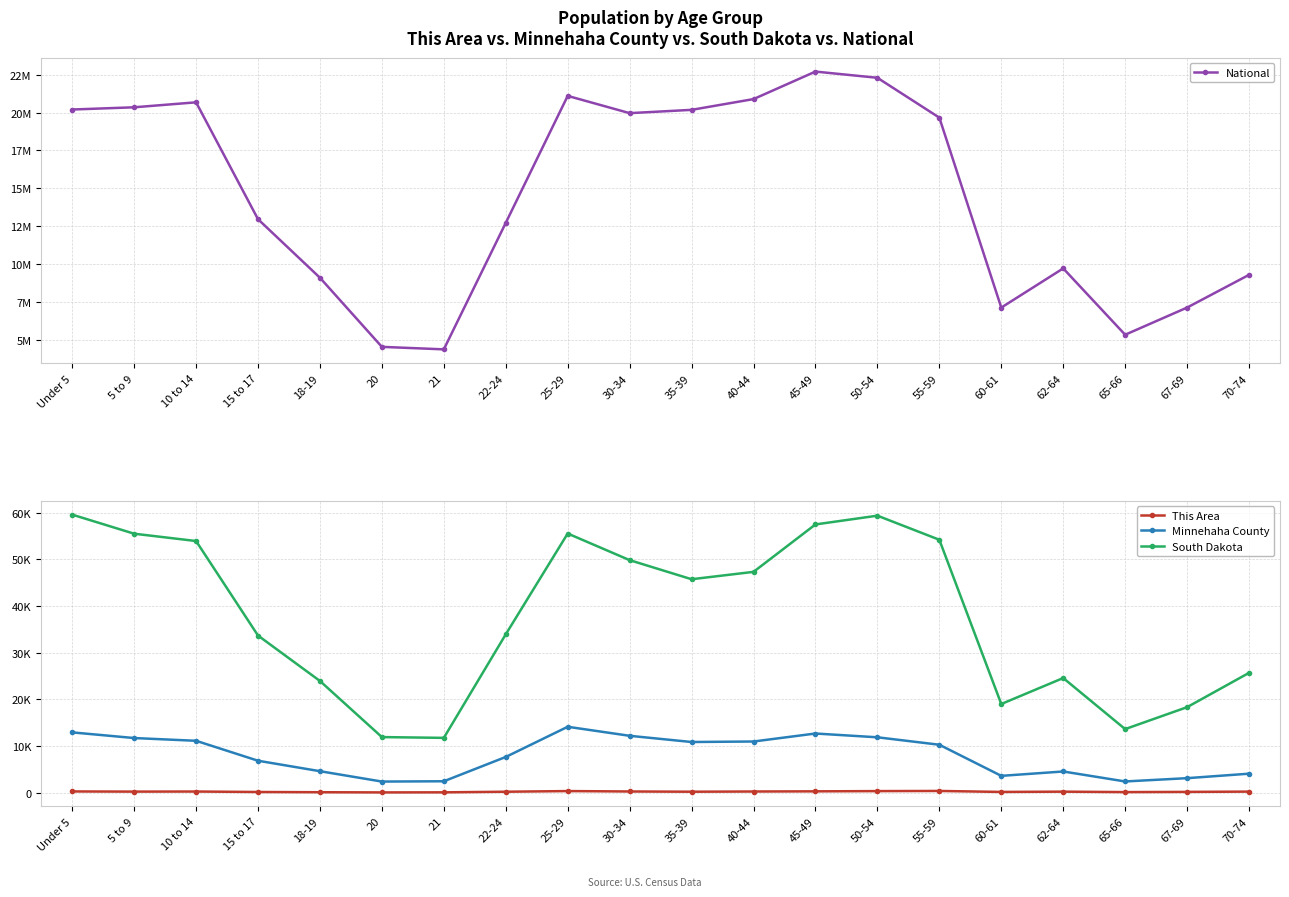

True or false: Minnehaha County has more than 2 interior local peaks.

True